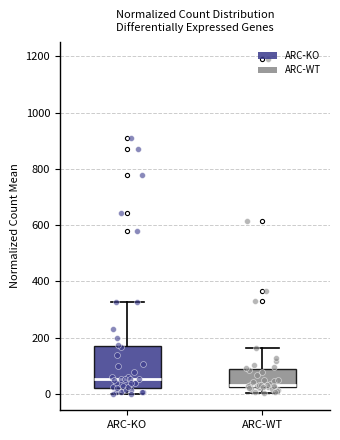

Reading left to right, transcribe this box plot: for each box, give where its median line is, the range the box spans, and where its two whiskers end, as read against the y-axis. The values are not printed on the chart, so give them approximately, as read against the axis.

ARC-KO: median 60, box 20 to 180, whiskers 0 to 320
ARC-WT: median 40, box 20 to 80, whiskers 0 to 160